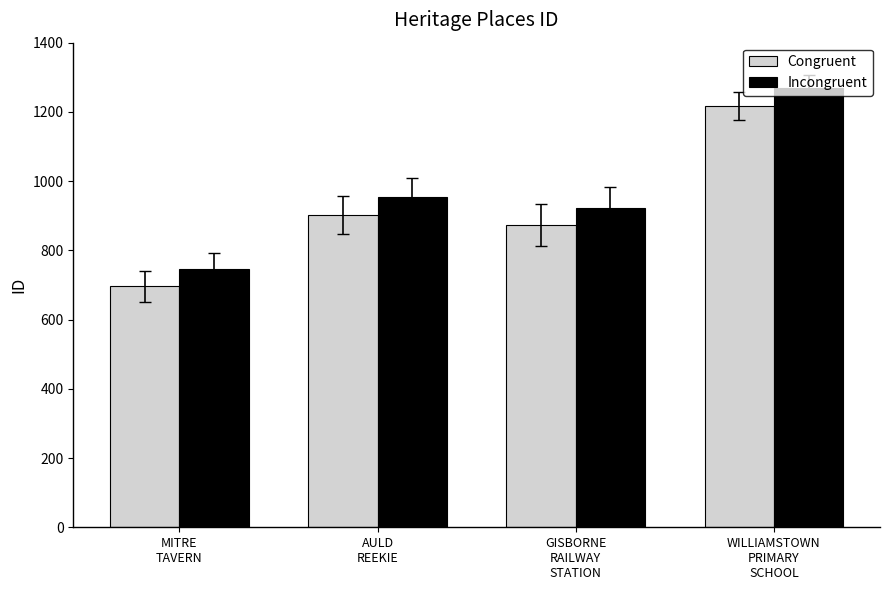

What is the minimum value for Incongruent?

746